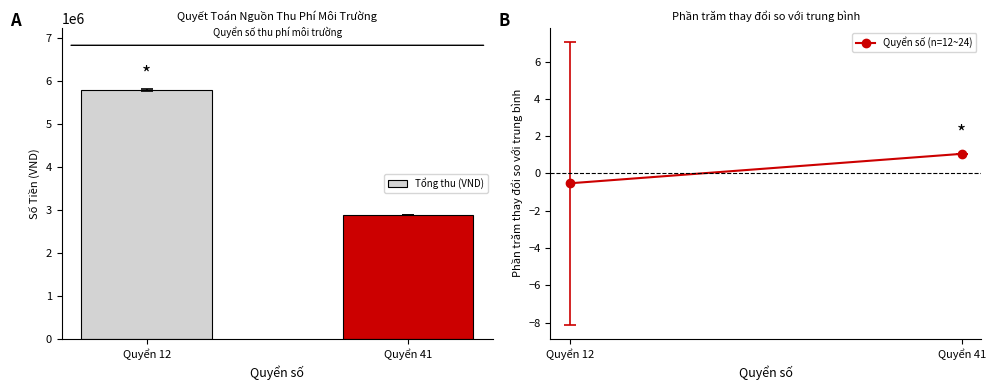

Count the number of data series in this chart.

1